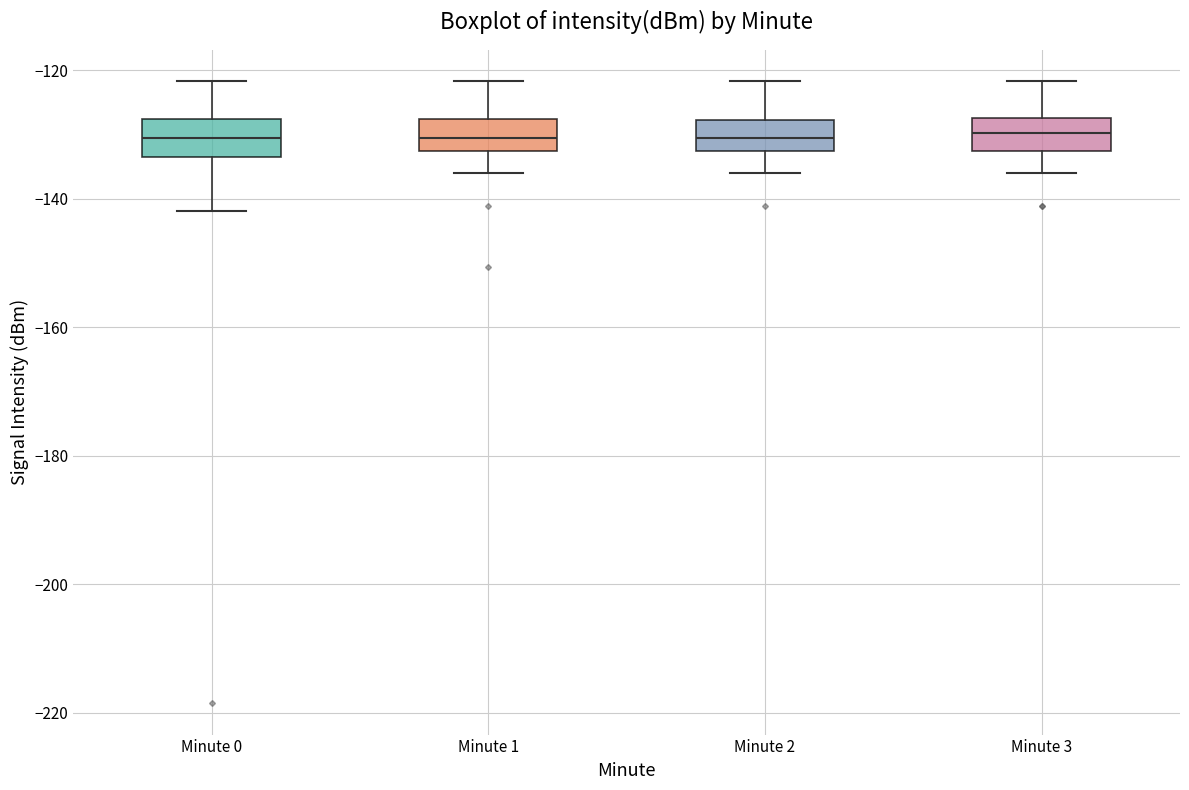

Reading left to right, read every box against the y-axis: the position of its median line, the range the box covers, and the ends of its whiskers. The values are not printed on the chart, so give them approximately, as read against the axis.

Minute 0: median -130, box -134 to -128, whiskers -142 to -122
Minute 1: median -130, box -132 to -128, whiskers -136 to -122
Minute 2: median -130, box -132 to -128, whiskers -136 to -122
Minute 3: median -130, box -132 to -128, whiskers -136 to -122